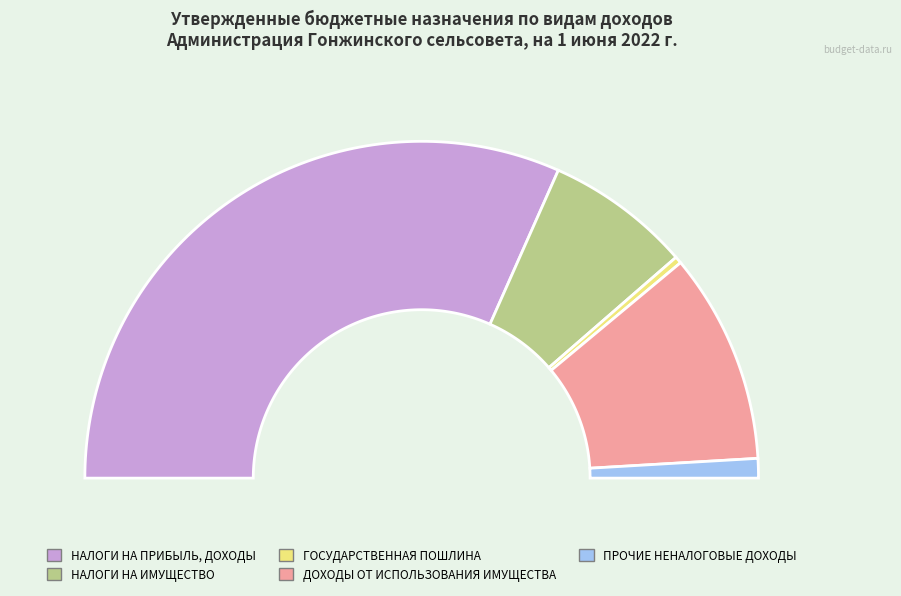

Do ГОСУДАРСТВЕННАЯ ПОШЛИНА and ПРОЧИЕ НЕНАЛОГОВЫЕ ДОХОДЫ together represent more than half of the pie?

No